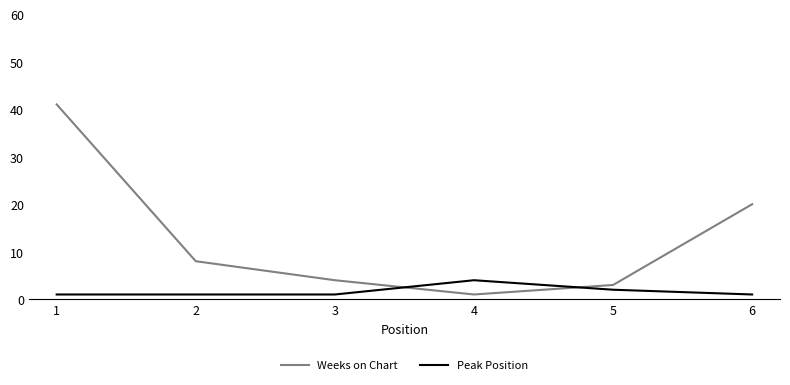

What is the sum of the Peak Position values at 1 and 4?

5